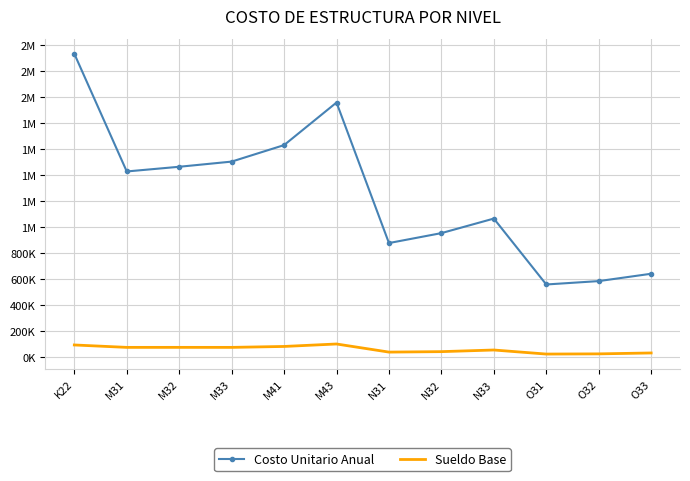

What are all the series names shown in the legend?

Costo Unitario Anual, Sueldo Base